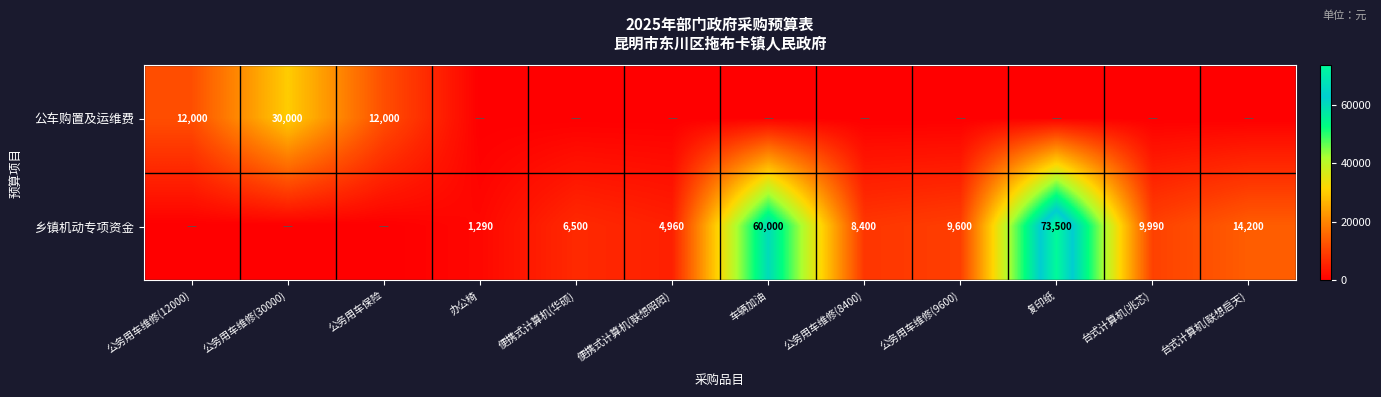

True or false: 公车购置及运维费 has a value of 30000 at 公务用车维修(30000).

True